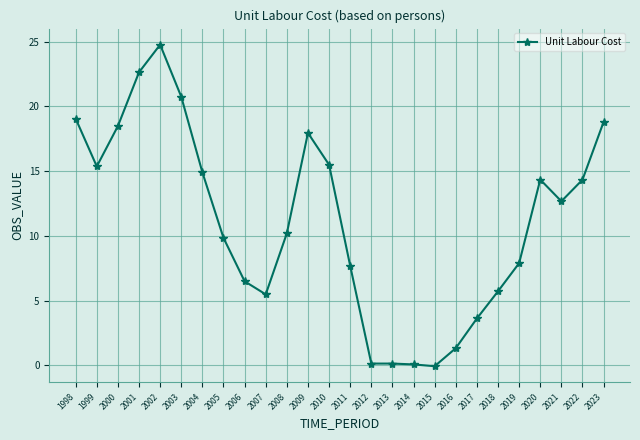

How many points are lower than both their immediate neighbors (excluding endpoints)?

5